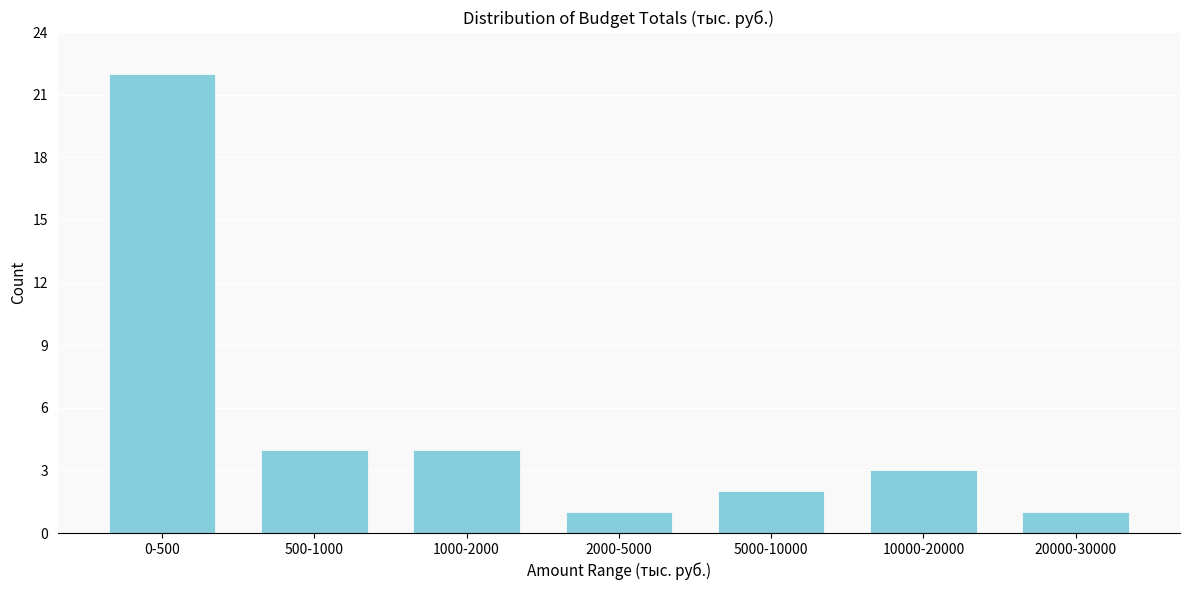

Reading left to right, extract all data points from this chart.

0-500=22	500-1000=4	1000-2000=4	2000-5000=1	5000-10000=2	10000-20000=3	20000-30000=1